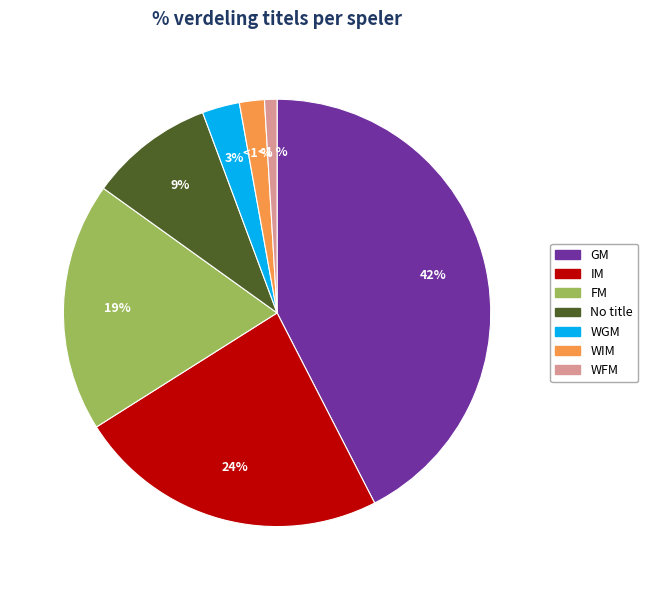

How many slices are in this pie chart?

7